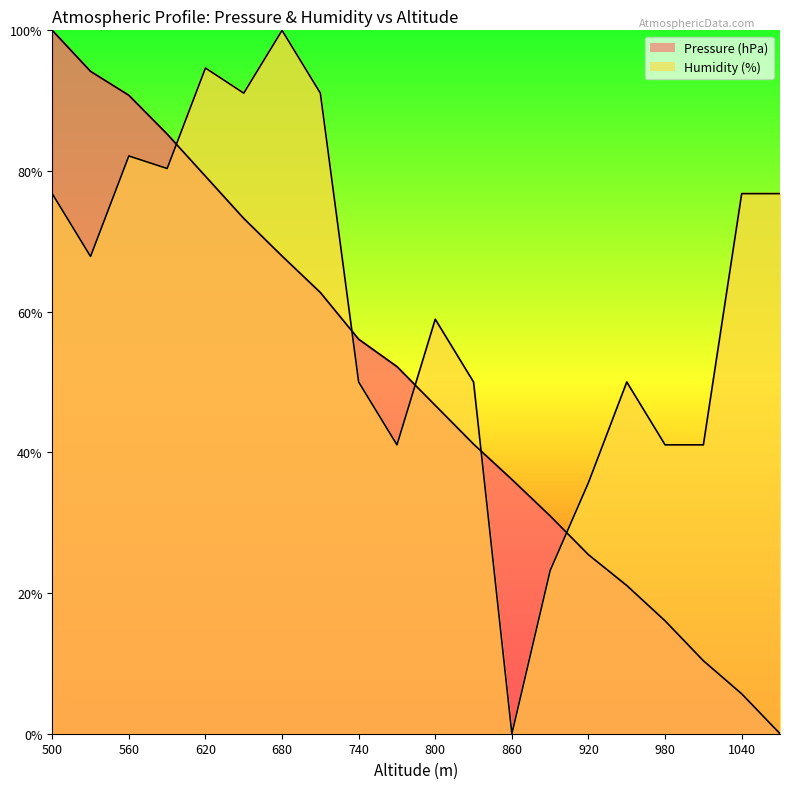

List the labels in order of Pressure (hPa) value, smallest first.

1070, 1040, 1010, 980, 950, 920, 890, 860, 830, 800, 770, 740, 710, 680, 650, 620, 590, 560, 530, 500